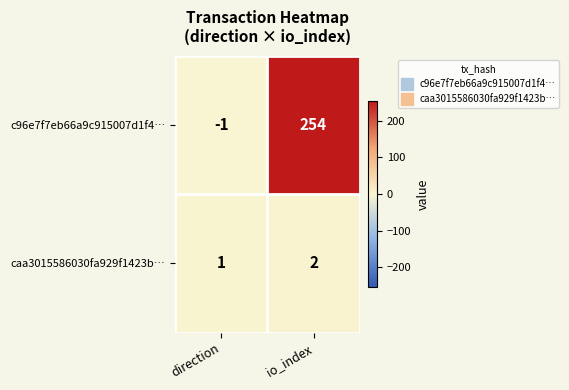

What is the maximum value shown in the chart?

254